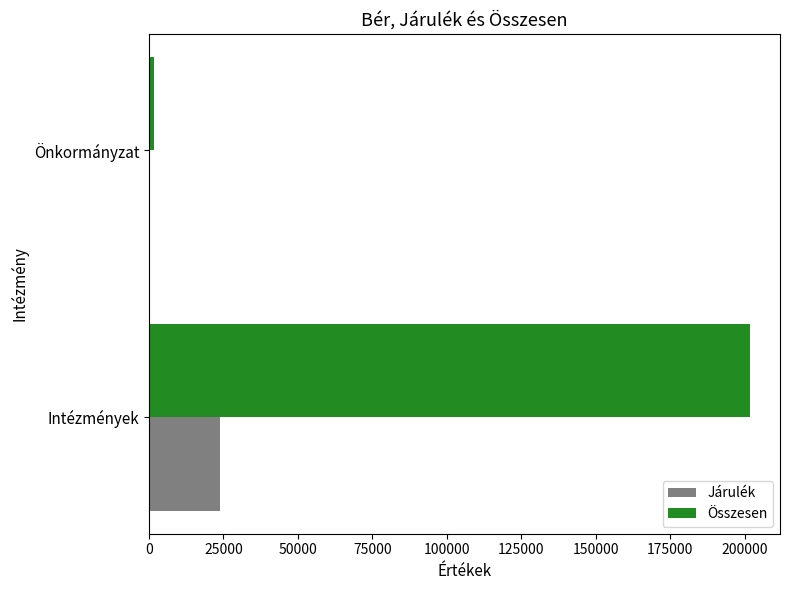

Which series has the largest total across all categories?

Összesen